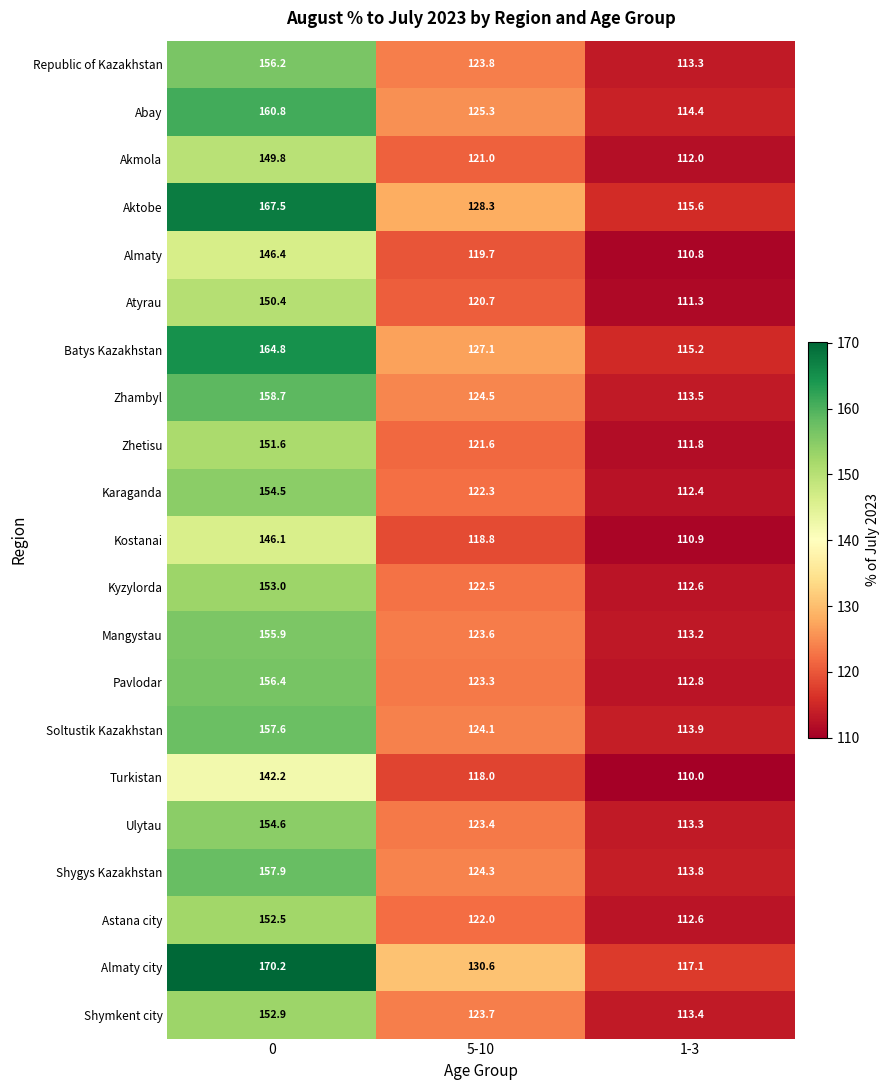

How many data points in Republic of Kazakhstan are less than 123?

1